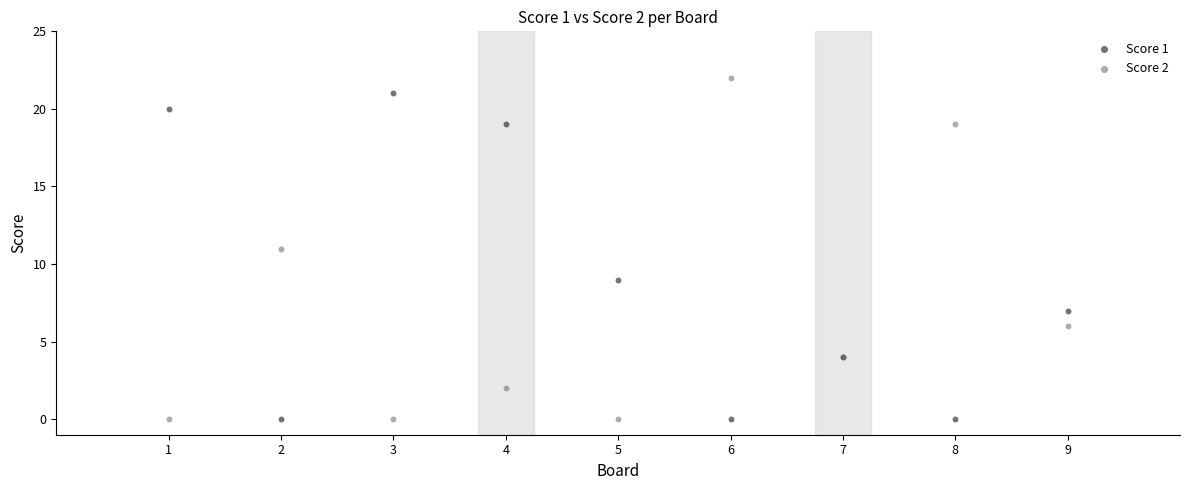

What is the X range (max minus min) for the scatter plot?

8